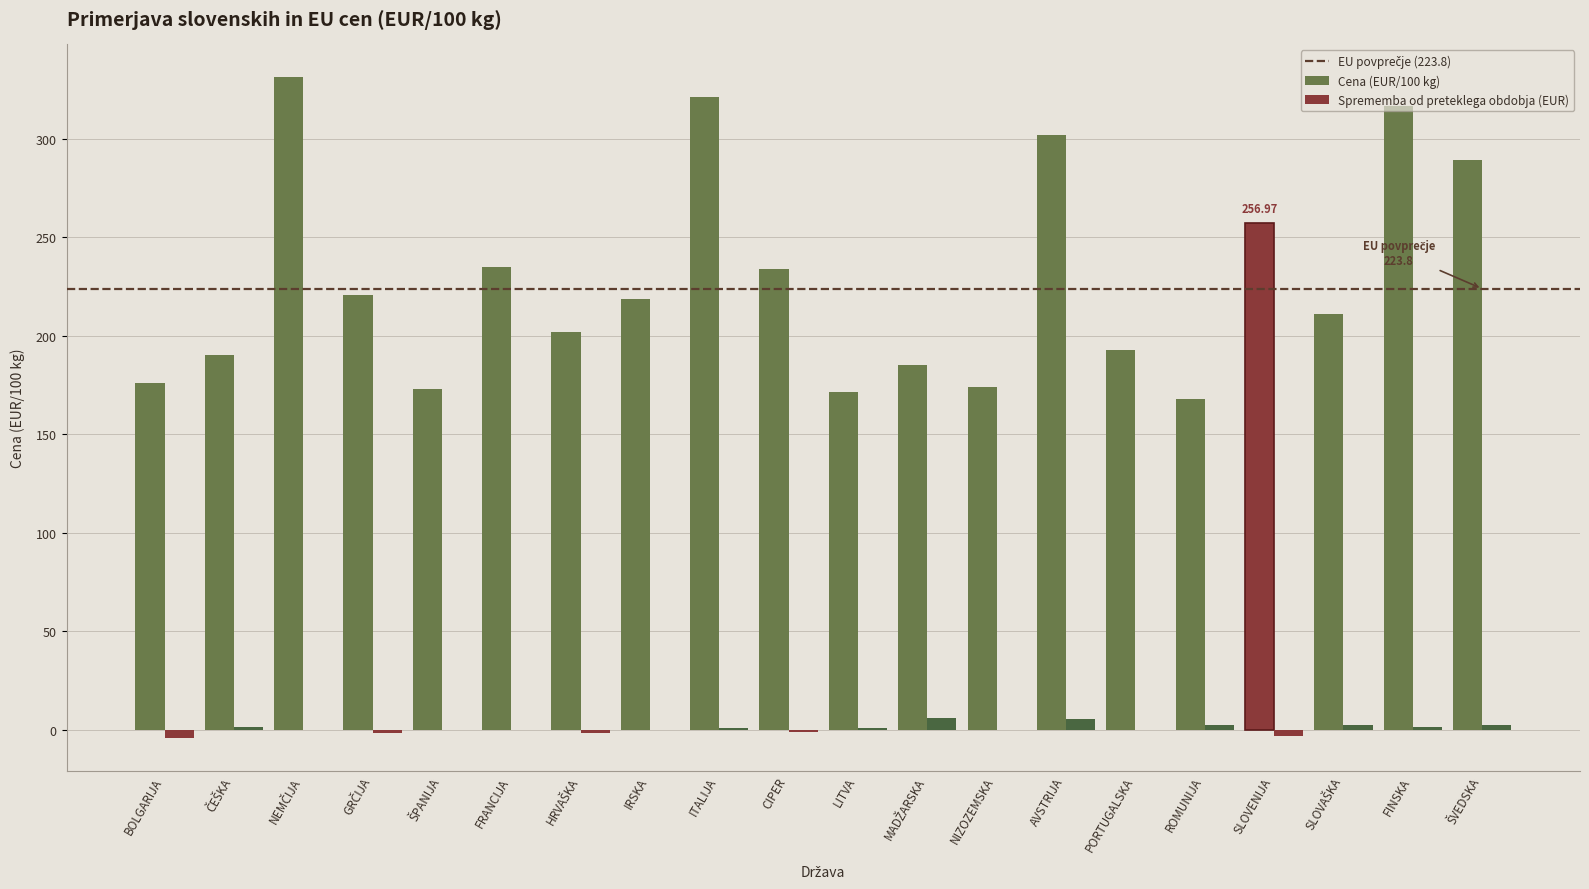

What is the total value across all series at AVSTRIJA?

307.2